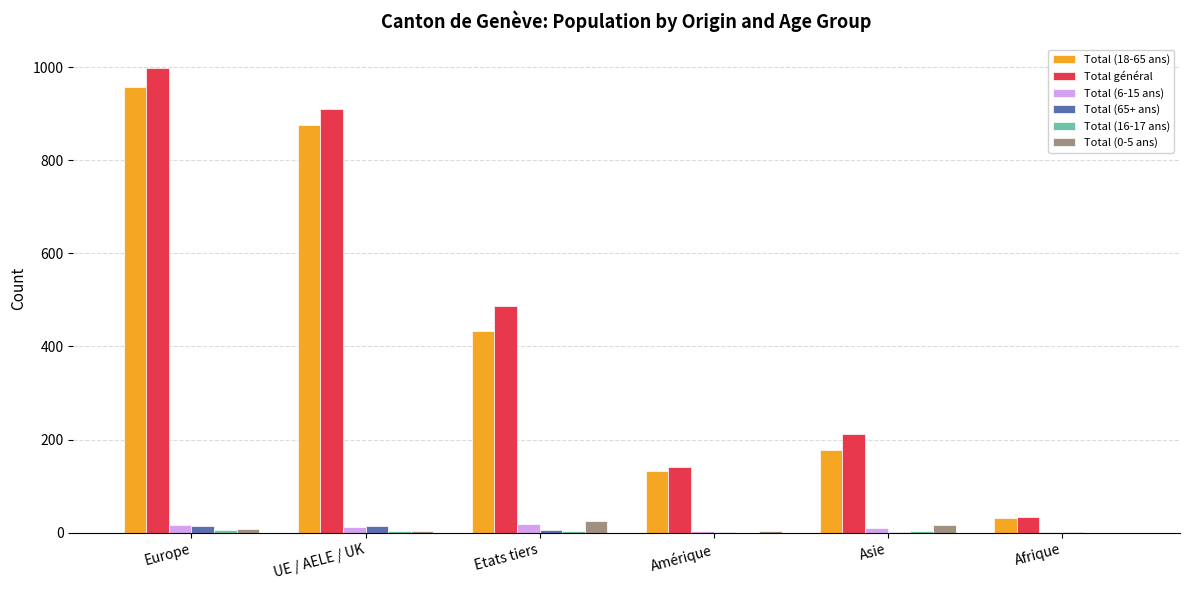

How many distinct data groups are displayed?

6